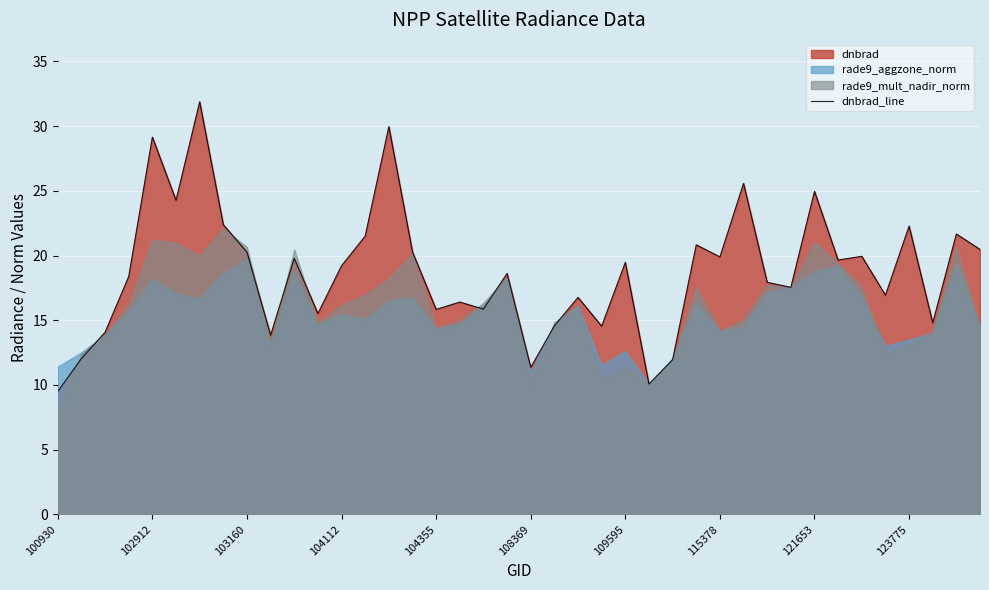

What is the value of the 36th point from the left?

16.9